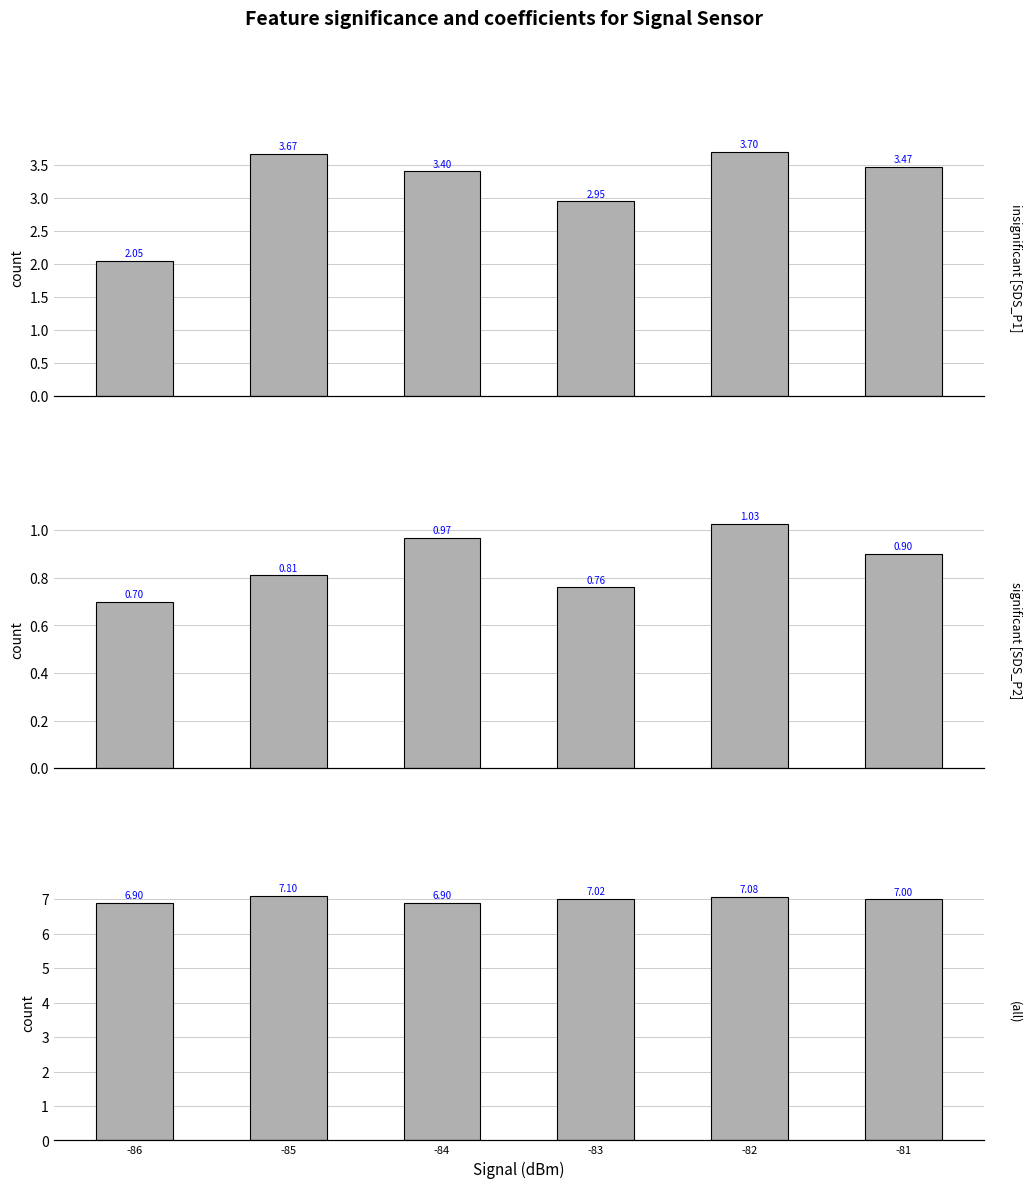

True or false: the data shows 3.3 at -84.

False